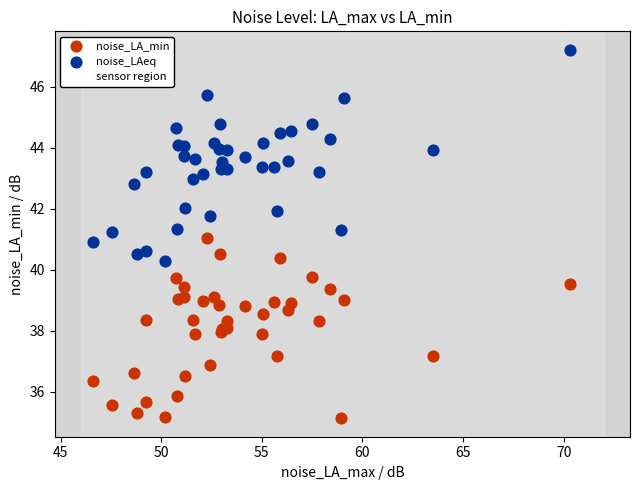

Which series reaches the maximum Y coordinate?

noise_LAeq